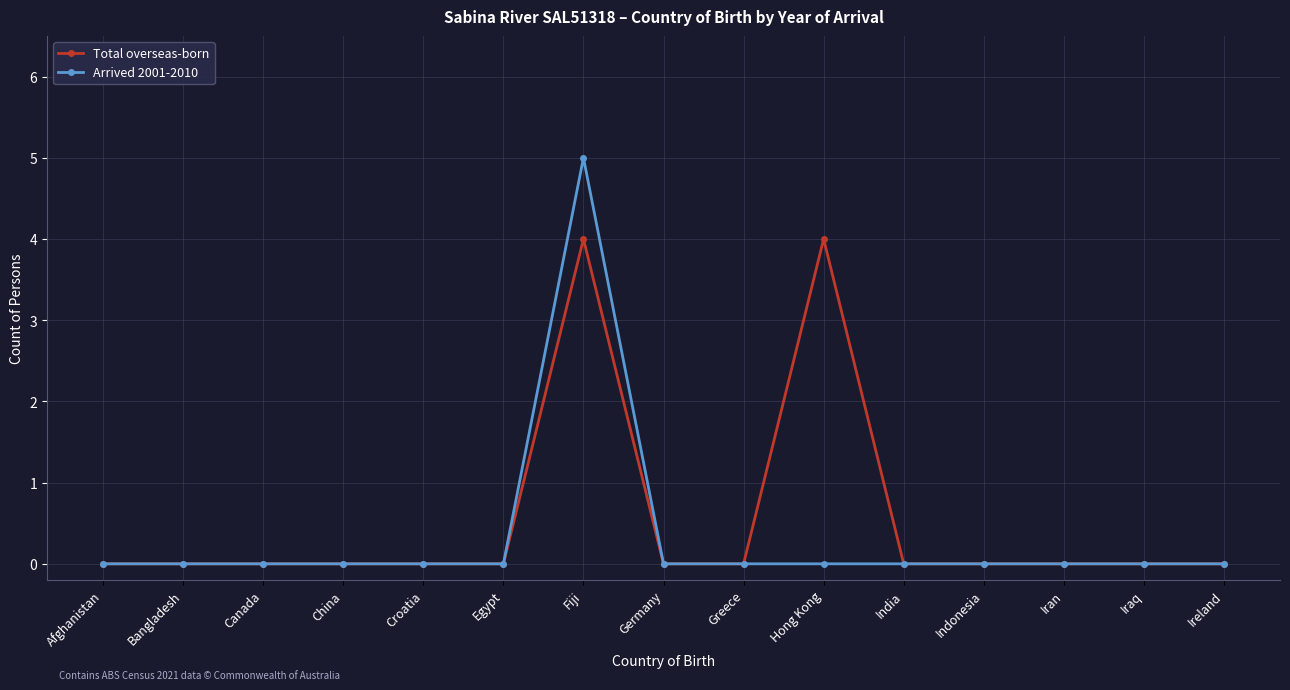

Reading left to right, transcribe all the data shown in this chart.

Total overseas-born: 0	0	0	0	0	0	4	0	0	4	0	0	0	0	0
Arrived 2001-2010: 0	0	0	0	0	0	5	0	0	0	0	0	0	0	0